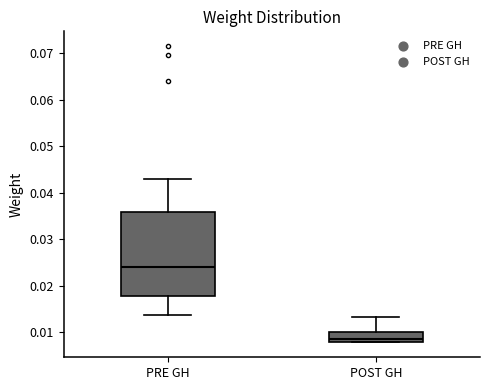

Where is the upper edge of the box for PRE GH on the y-axis? The values are not printed on the chart, so give them approximately, as read against the axis.

0.036